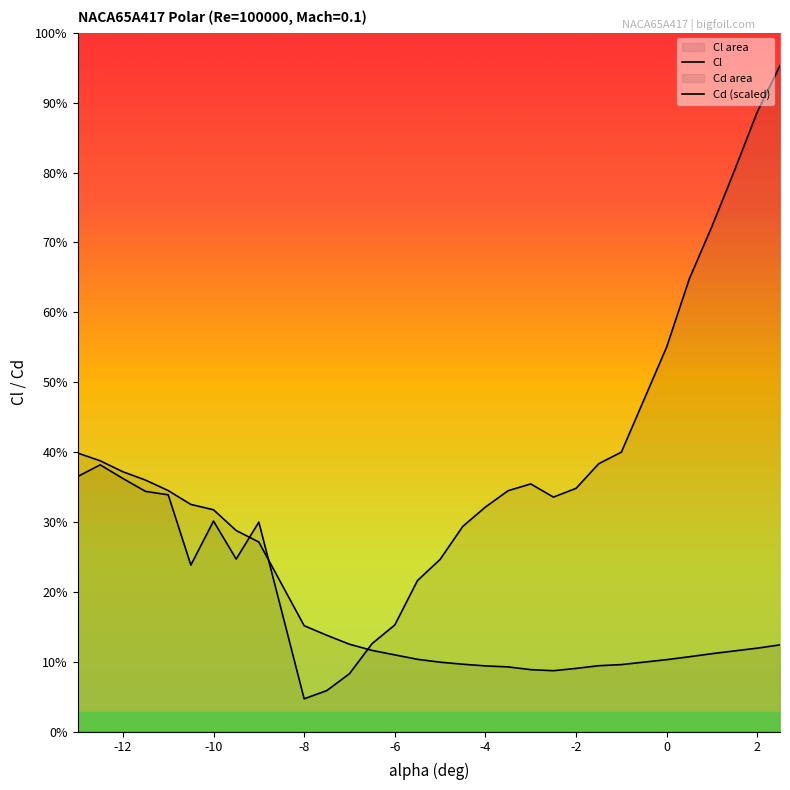

Rank the series by their maximum value, from highest to lowest.

Cl, Cd (scaled)